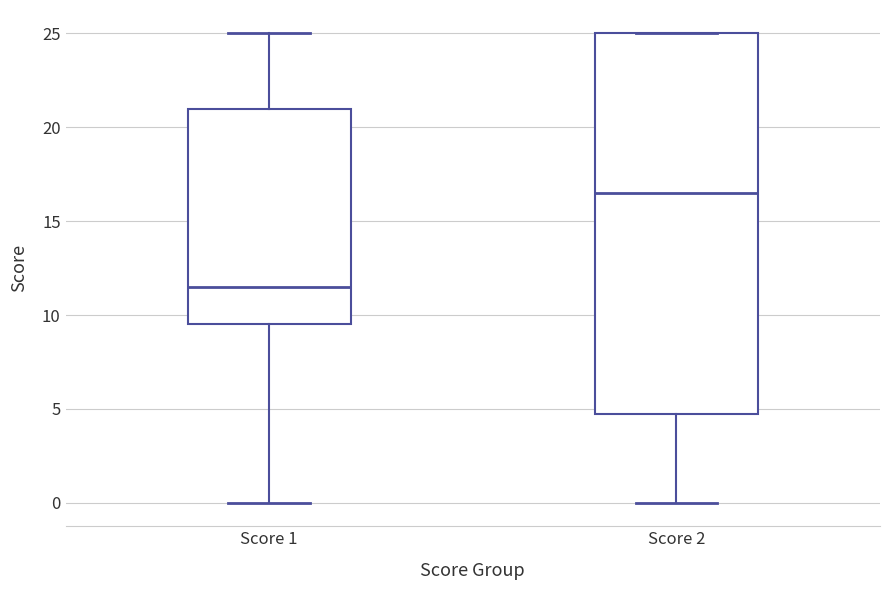

Which box has the lowest median line?

Score 1